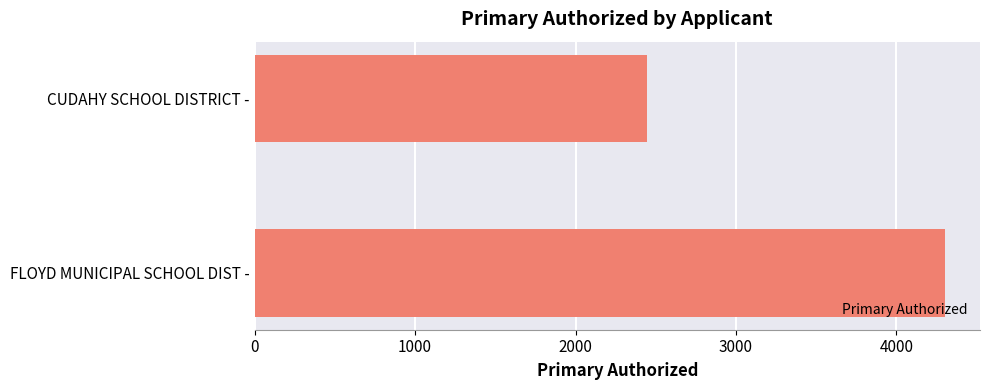

True or false: the data shows 2442.6 at CUDAHY SCHOOL DISTRICT -.

True